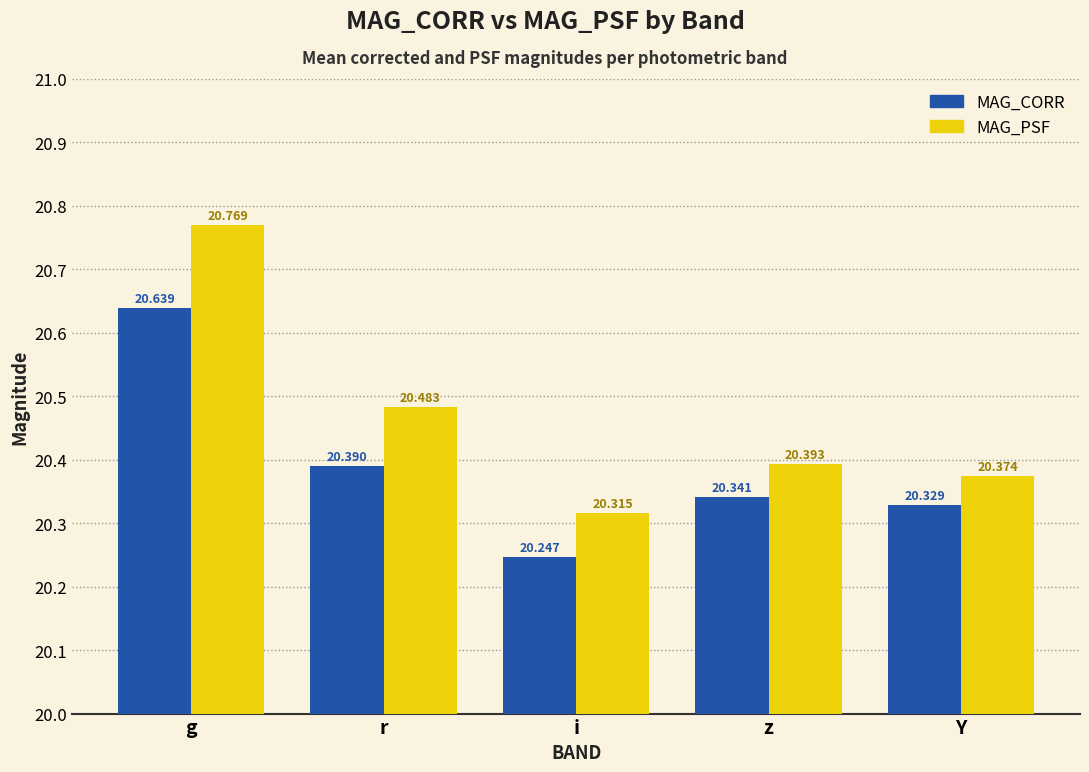

How many bars are there in total?

10